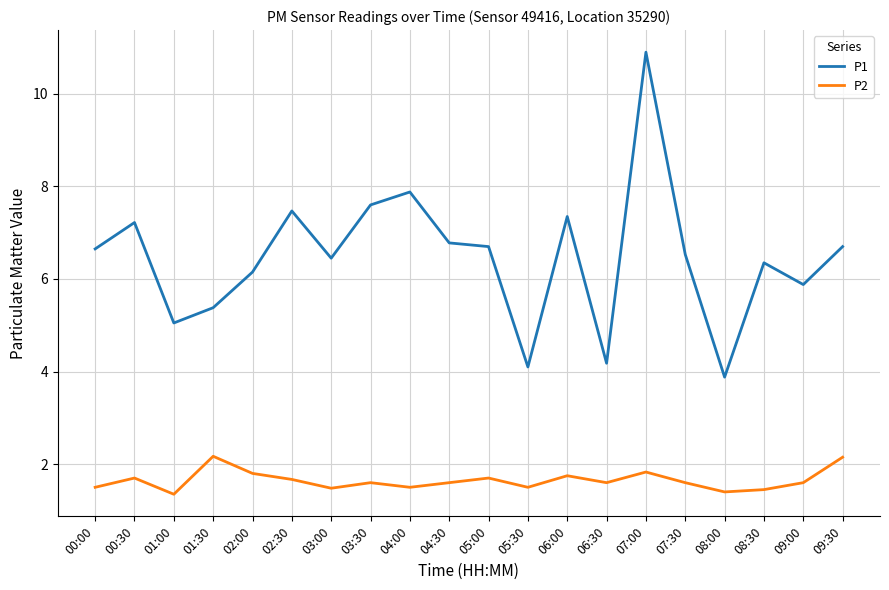

What is the highest value of the P1 series?

10.9